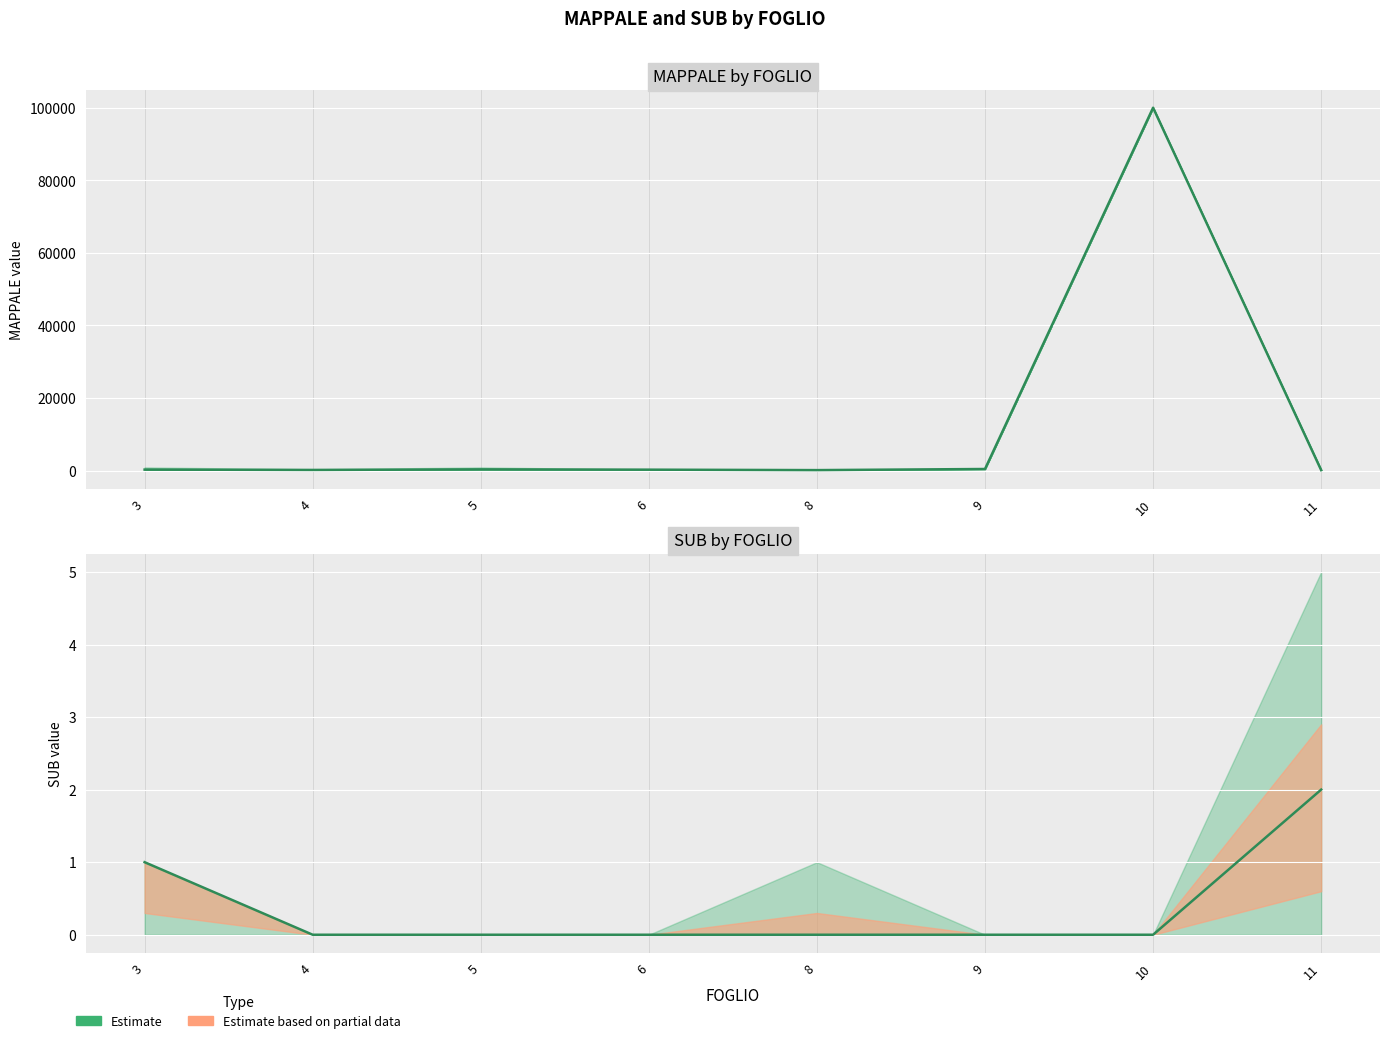

Count the number of categories in the chart.

8